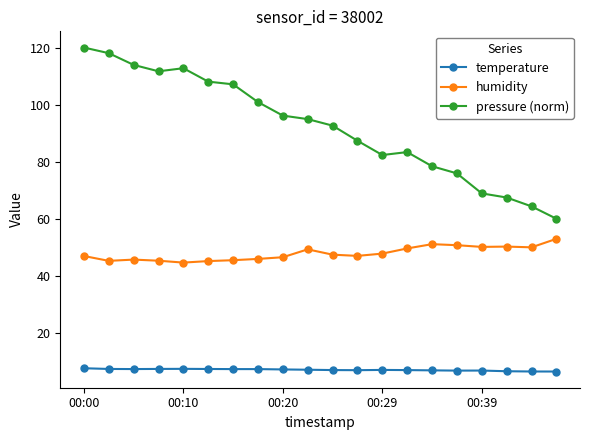

True or false: pressure (norm) and humidity cross at least once.

False